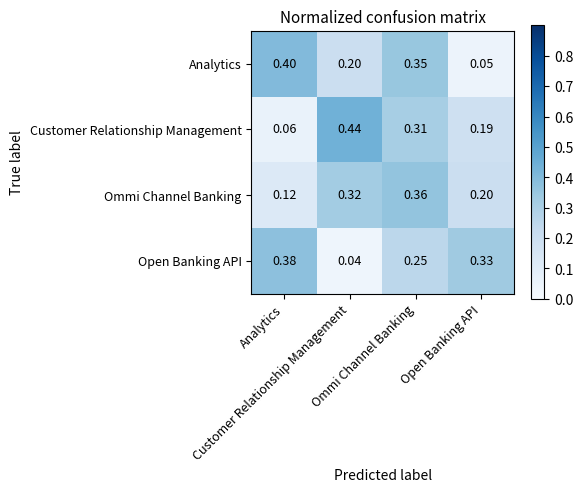

Between Analytics and Open Banking API, which series saw the biggest shift?

Analytics